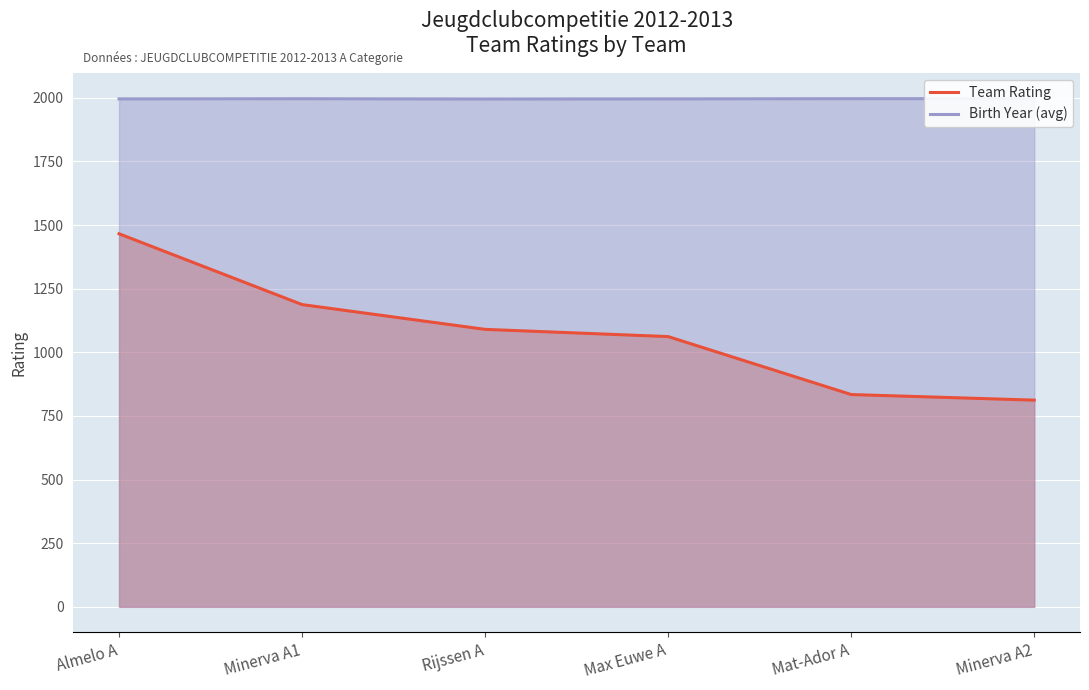

At which category does Birth Year (avg) reach its first local peak?

Minerva A1